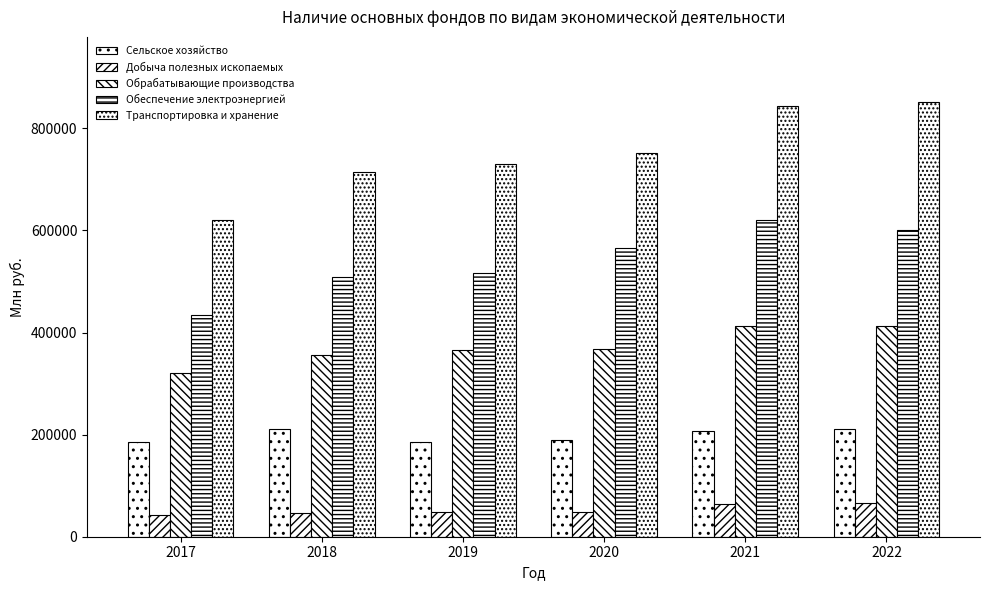

How many data points does each series have?

6